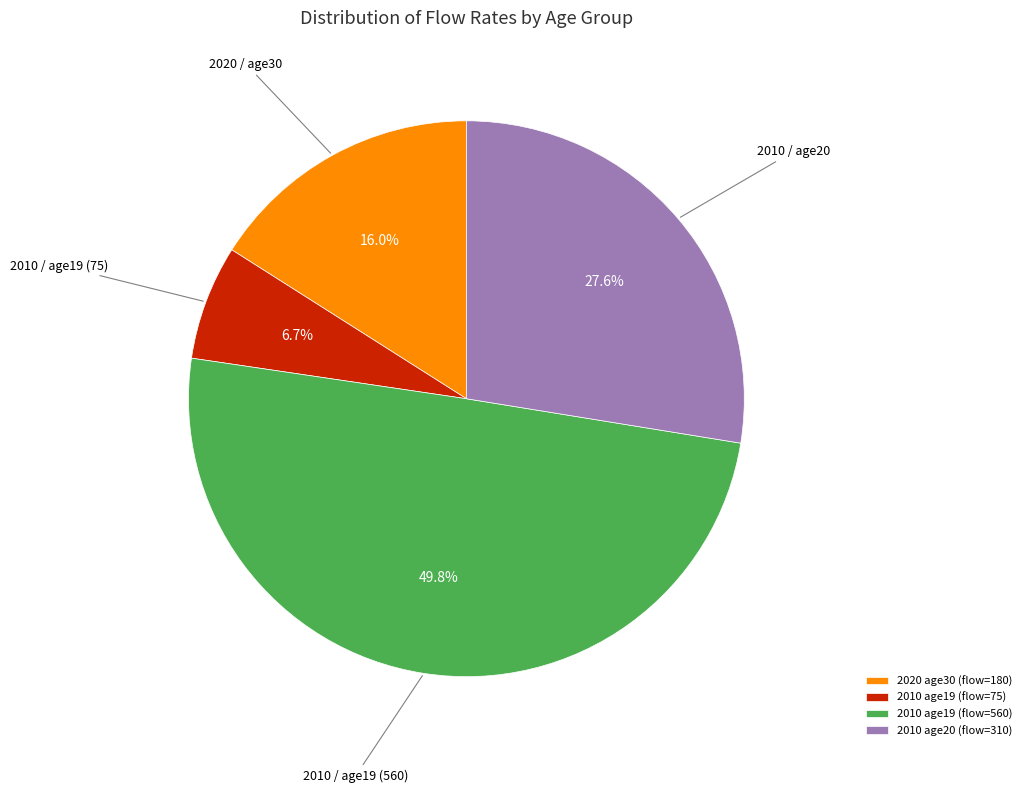

What is the ratio of the value at 2010 age19 (flow=75) to the value at 2020 age30 (flow=180)?

0.4